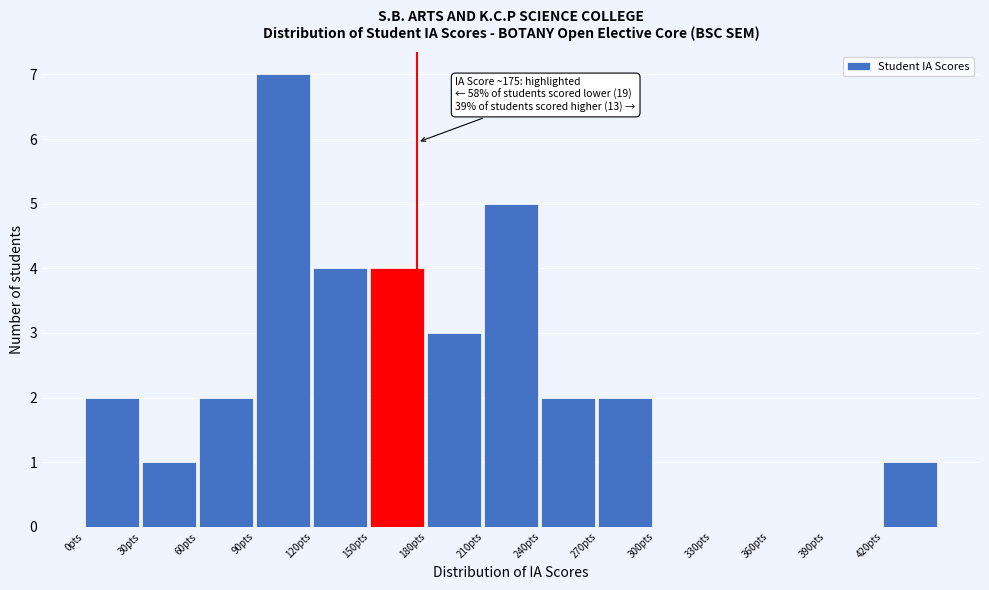

Which range on the x-axis has the tallest bar?

90 to 120